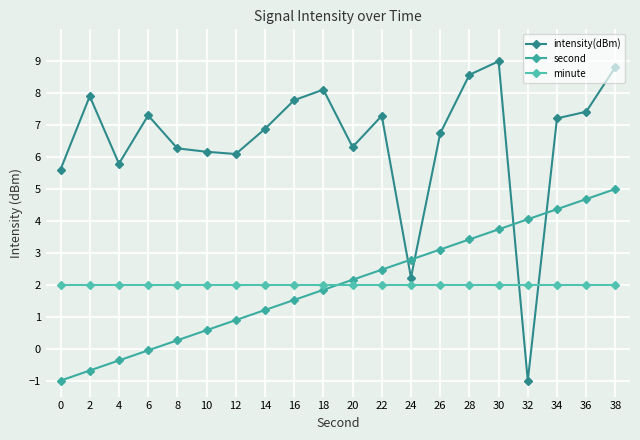

What are all the series names shown in the legend?

intensity(dBm), second, minute